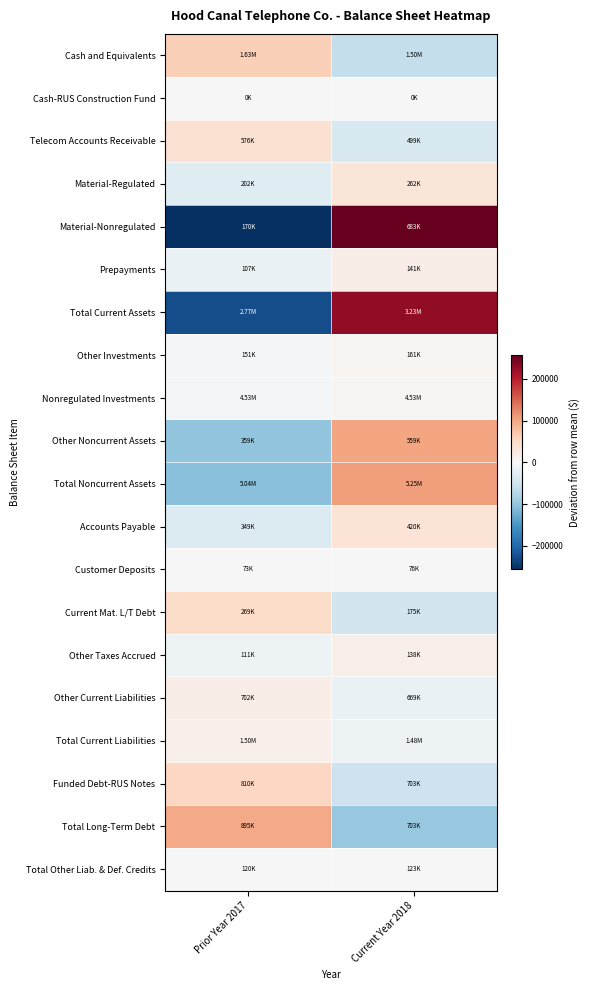

At Current Year 2018, list the series in order from largest to smallest.

Material-Nonregulated, Total Current Assets, Total Noncurrent Assets, Other Noncurrent Assets, Accounts Payable, Material-Regulated, Prepayments, Other Taxes Accrued, Other Investments, Nonregulated Investments, Total Other Liab. & Def. Credits, Customer Deposits, Cash-RUS Construction Fund, Total Current Liabilities, Other Current Liabilities, Telecom Accounts Receivable, Current Mat. L/T Debt, Funded Debt-RUS Notes, Cash and Equivalents, Total Long-Term Debt